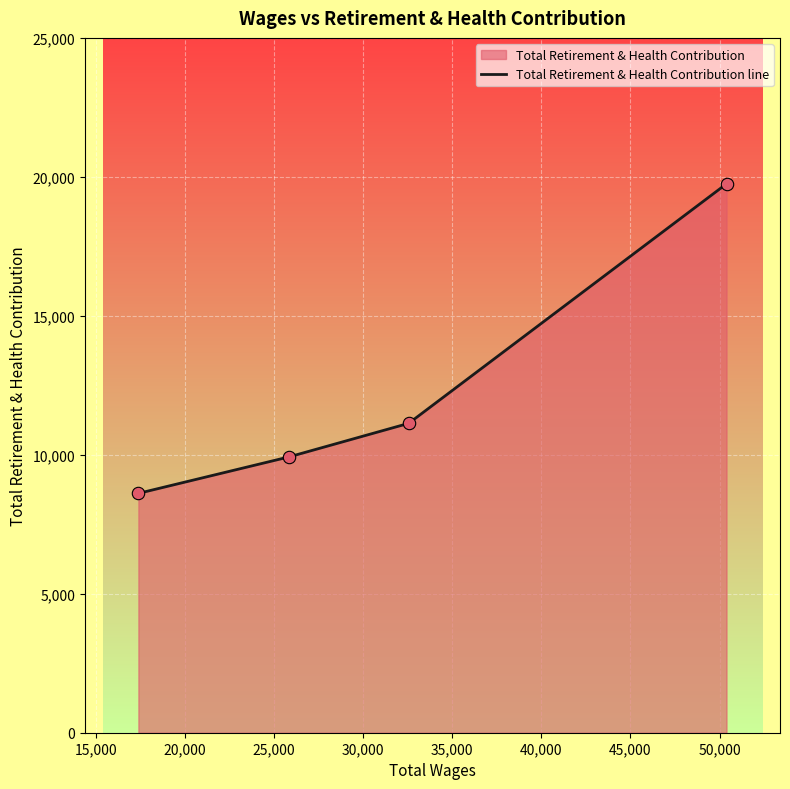

Between 20,000 and 15,000, which is larger?

20,000